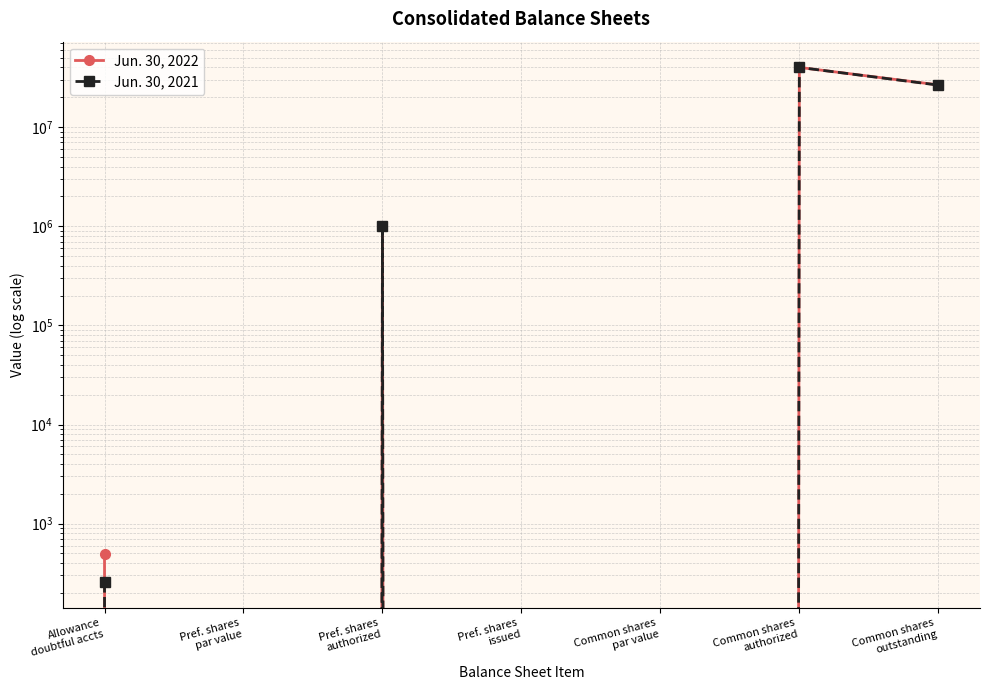

True or false: Jun. 30, 2021 and Jun. 30, 2022 cross at least once.

False